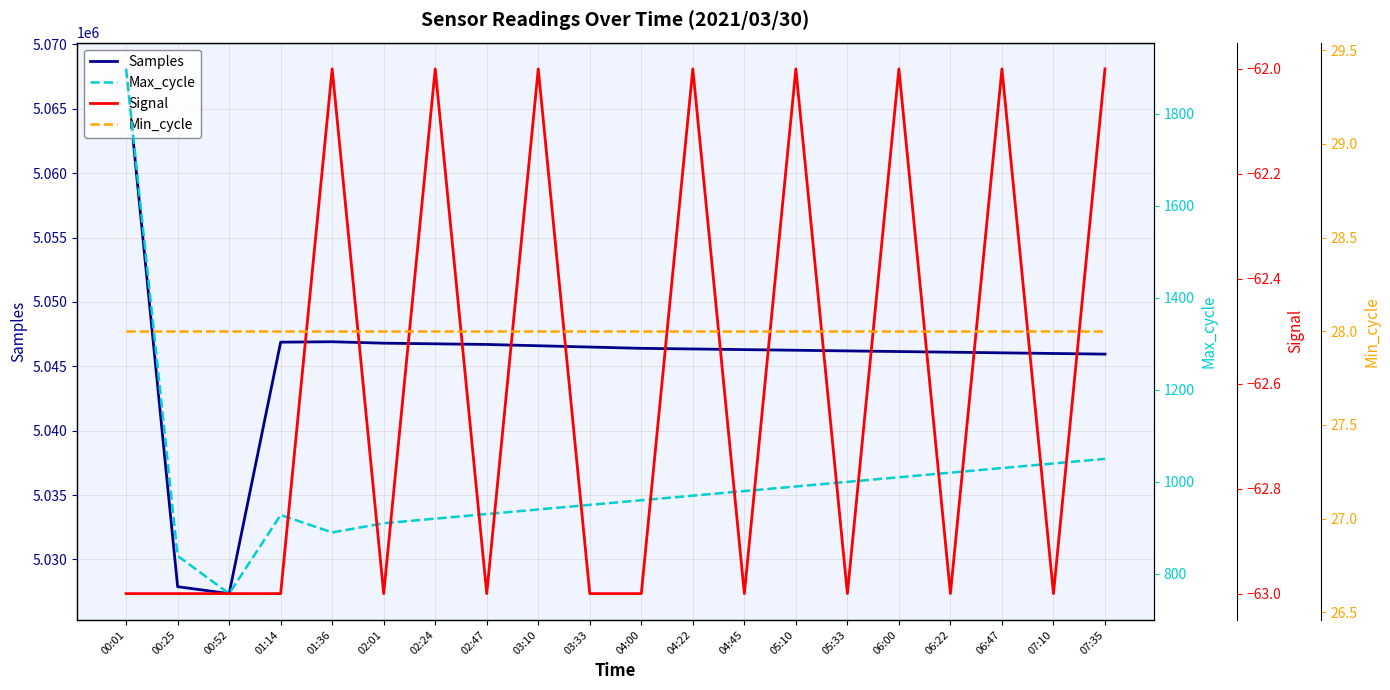

At 06:22, list the series in order from smallest to largest.

Signal, Min_cycle, Max_cycle, Samples